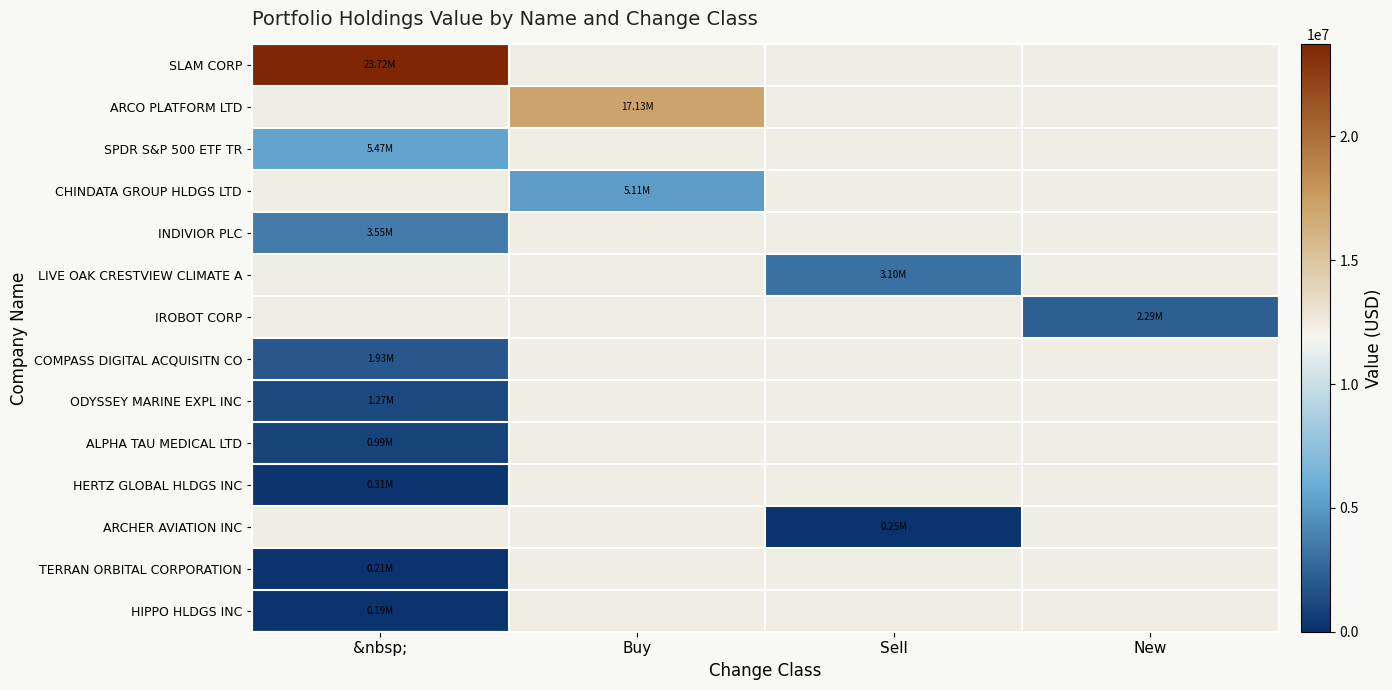

What is the highest value of the INDIVIOR PLC series?

3550421.0